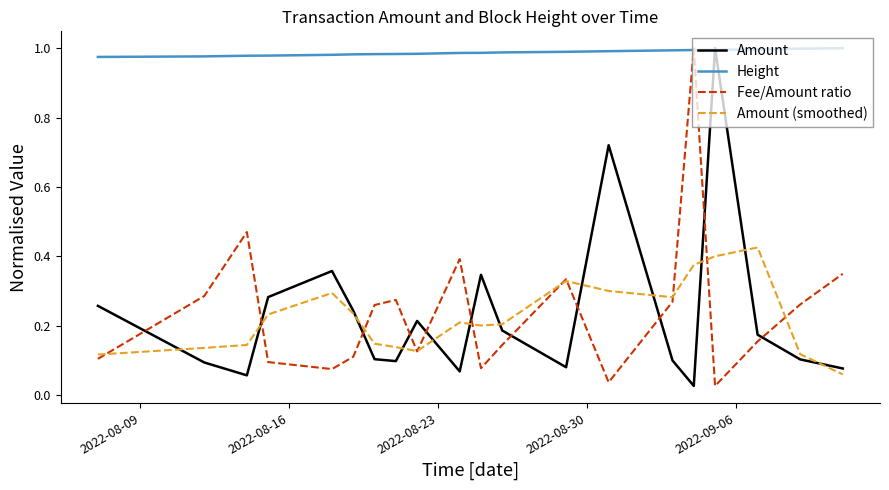

What is the sum of all Fee/Amount ratio values?

4.9